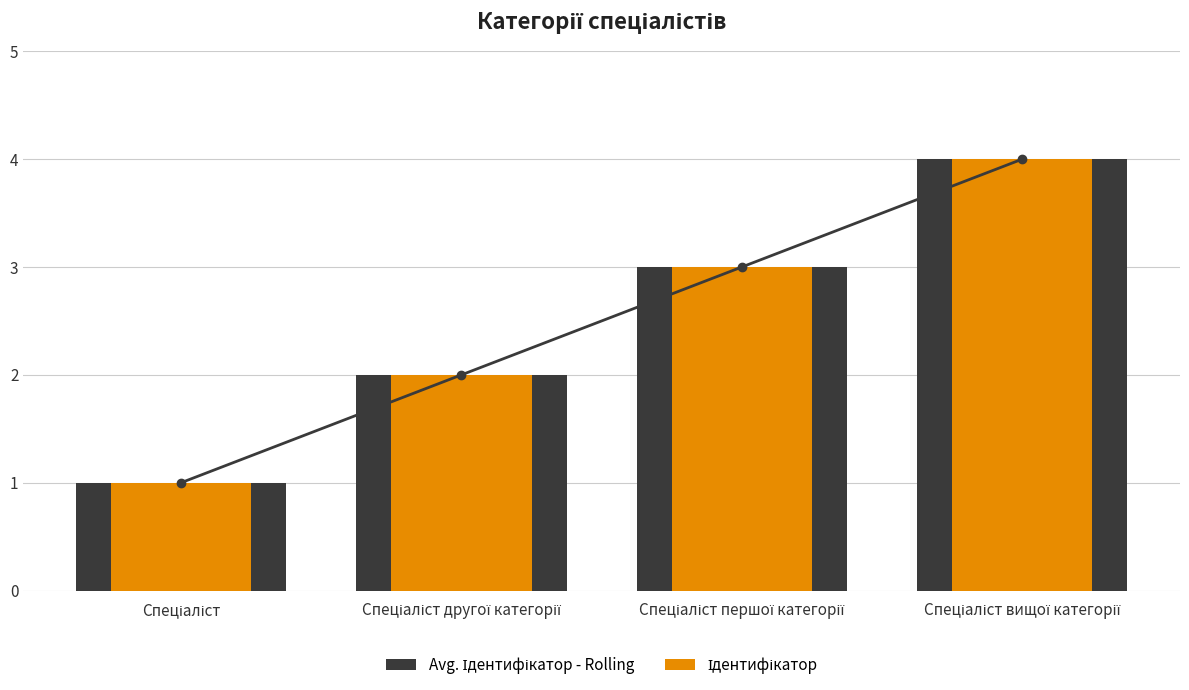

At how many categories does at least one series exceed 2?

2